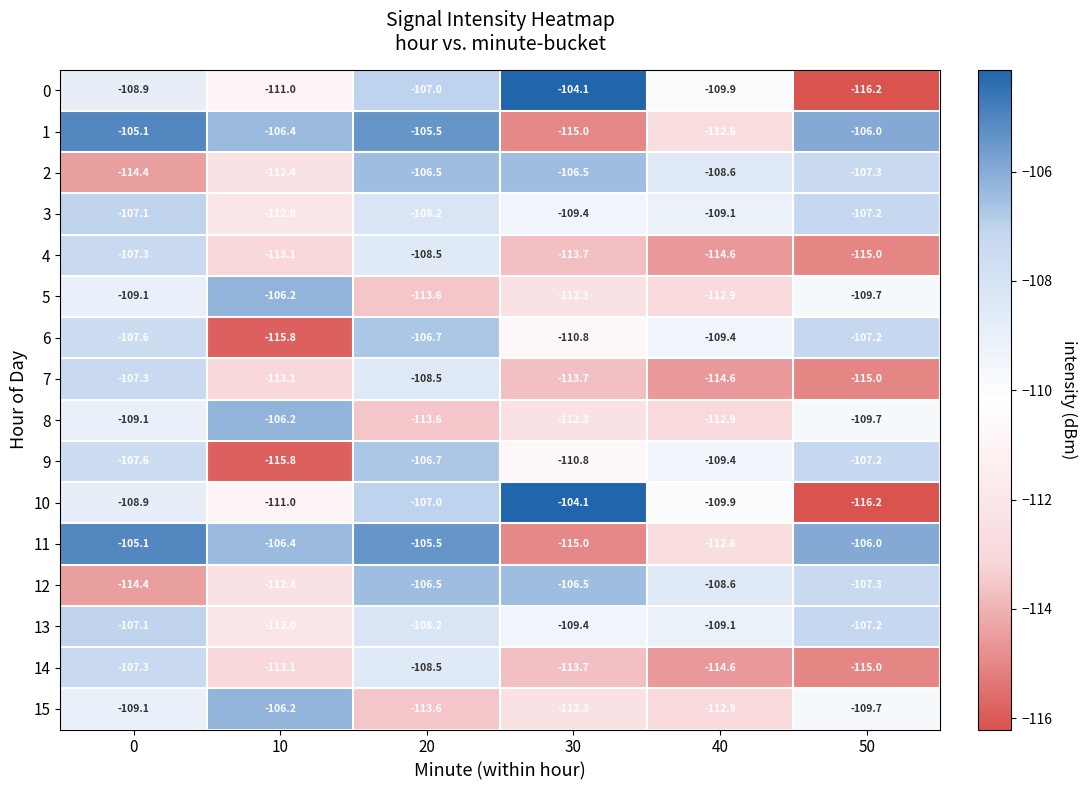

Count the number of categories in the chart.

6